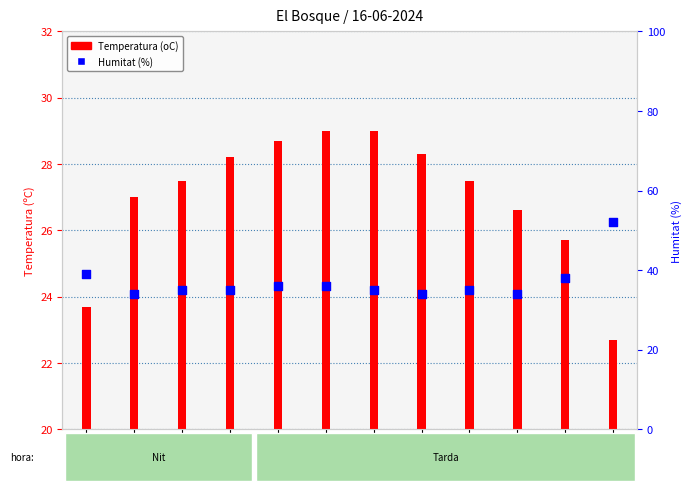

At which category is the sum across all series the highest?

11:00